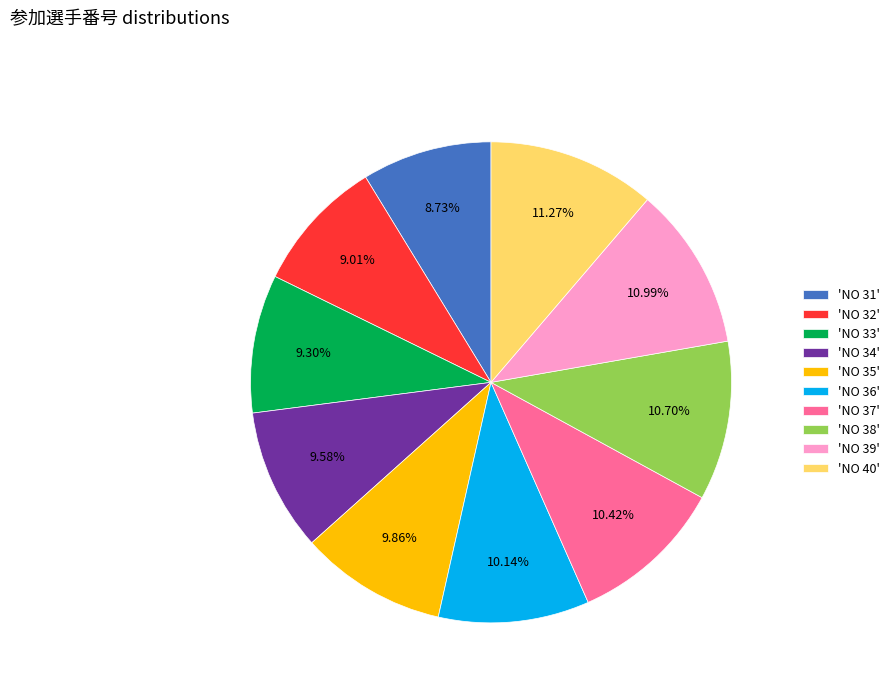

What is the ratio of the value at 'NO 37' to the value at 'NO 32'?

1.2